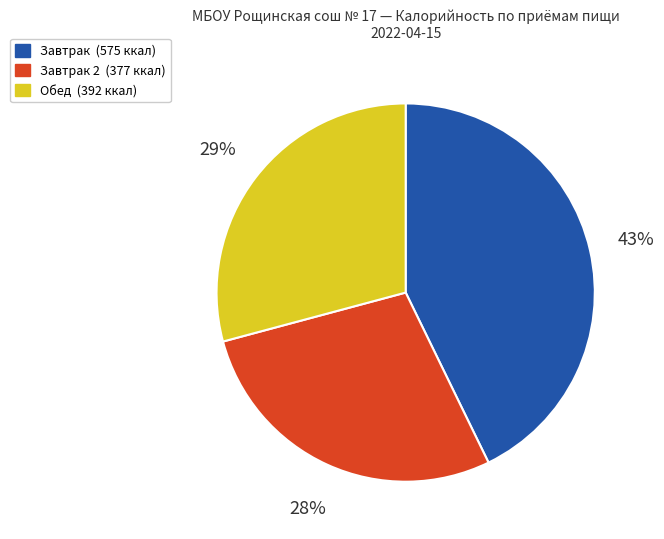

To the nearest percent, what is the difference between the largest and smallest slice percentages?

15%